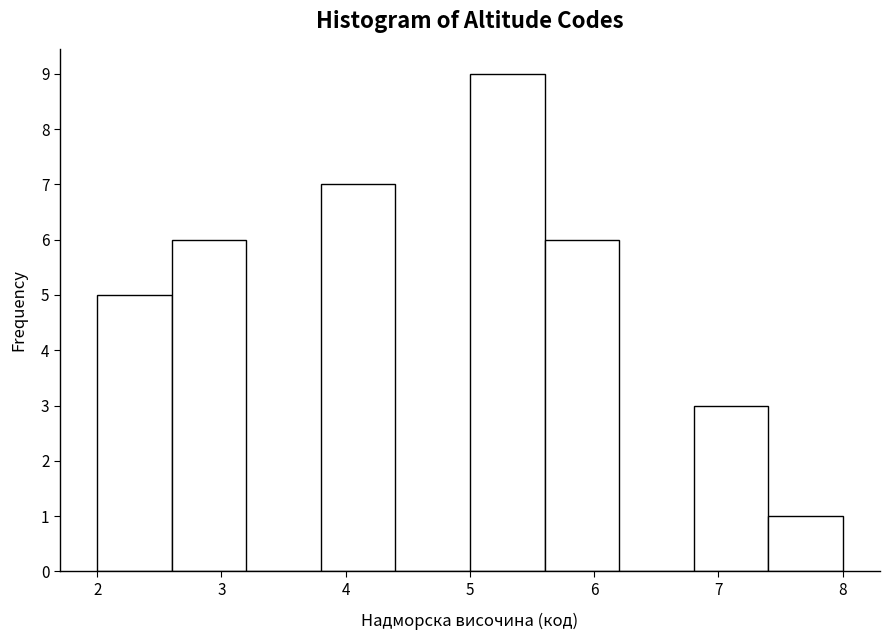

Reading left to right, list every bar in this chart as the range it spans on the x-axis followed by its height. The values are not printed on the chart, so give them approximately, as read against the axis.

2.0 to 2.6: 5
2.6 to 3.2: 6
3.2 to 3.8: 0
3.8 to 4.4: 7
4.4 to 5.0: 0
5.0 to 5.6: 9
5.6 to 6.2: 6
6.2 to 6.8: 0
6.8 to 7.4: 3
7.4 to 8.0: 1